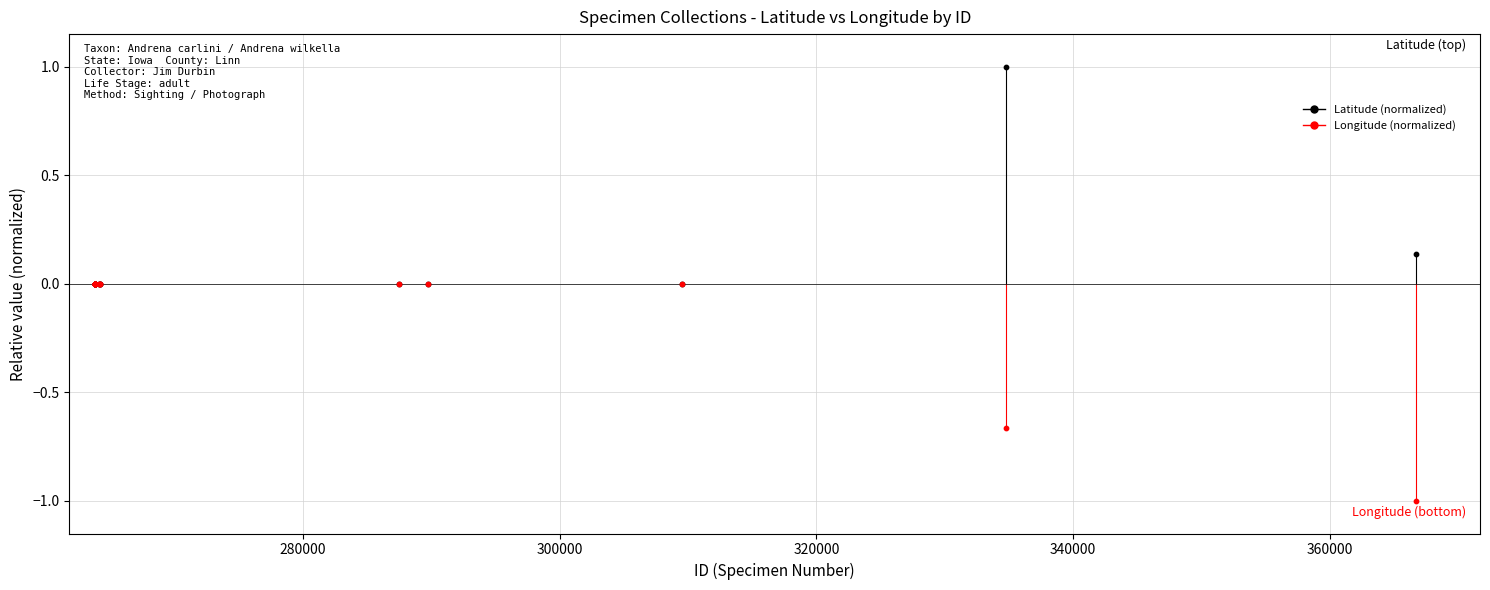

What are all the series names shown in the legend?

Latitude (normalized), Longitude (normalized)